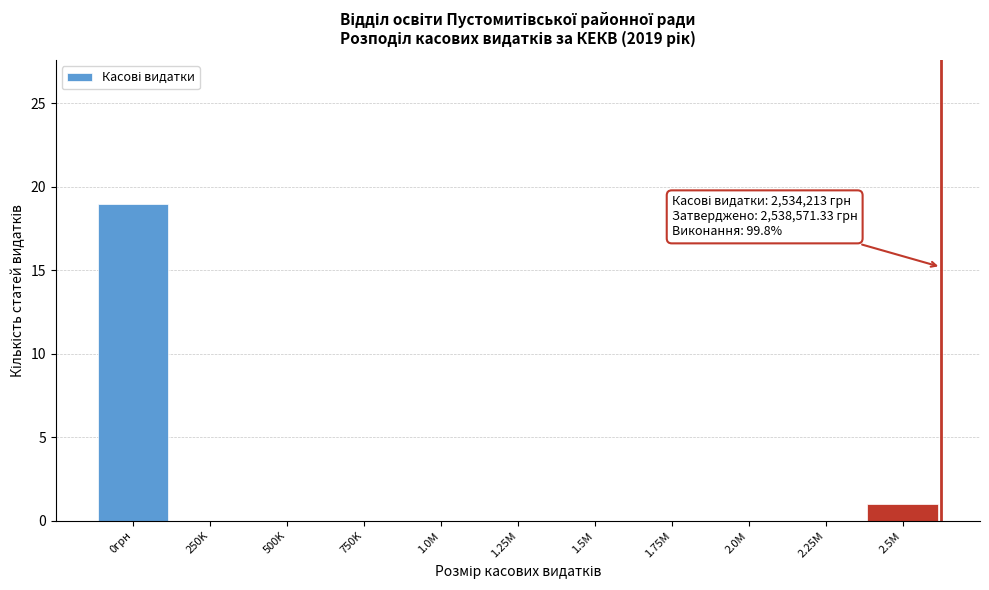

Where is the data nearest to the value 9?

2.5M